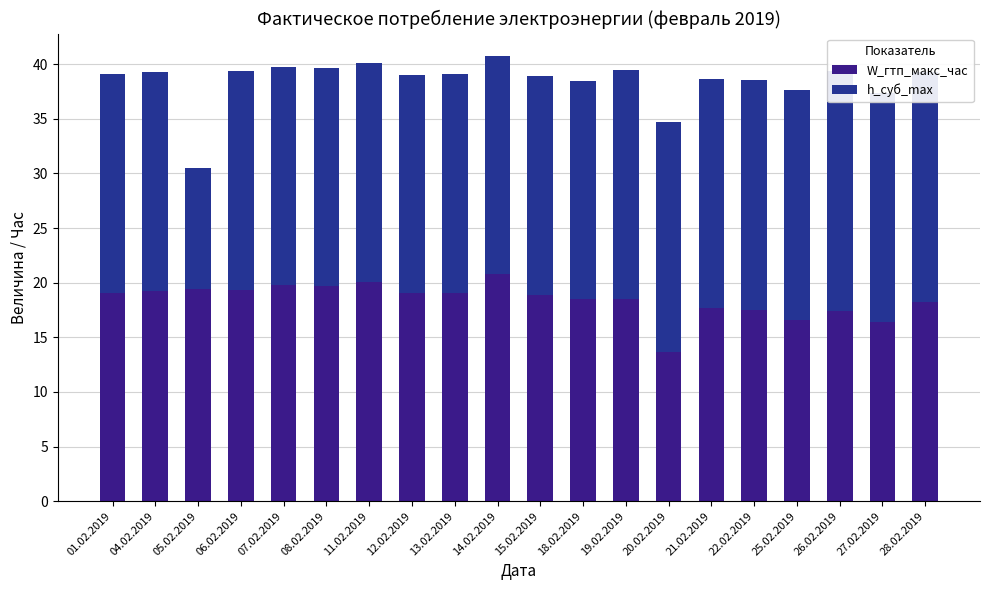

What is the value of the W_гтп_макс_час bar at the 18th from the left?

17.4